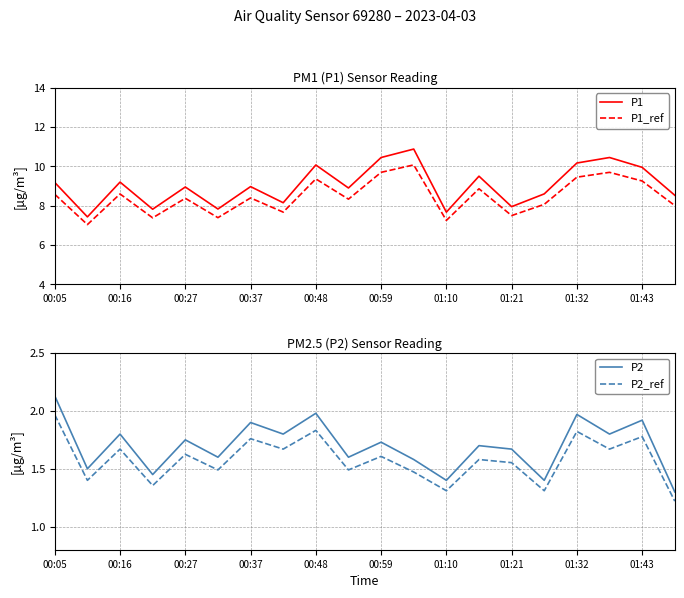

At which category does the chart reach its peak across all series?

11